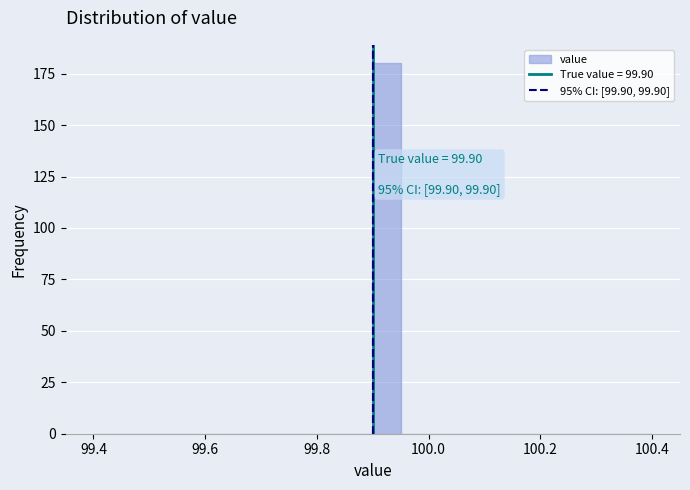

Read against the x-axis, roughly where is the centre of the tallest bar?

99.92